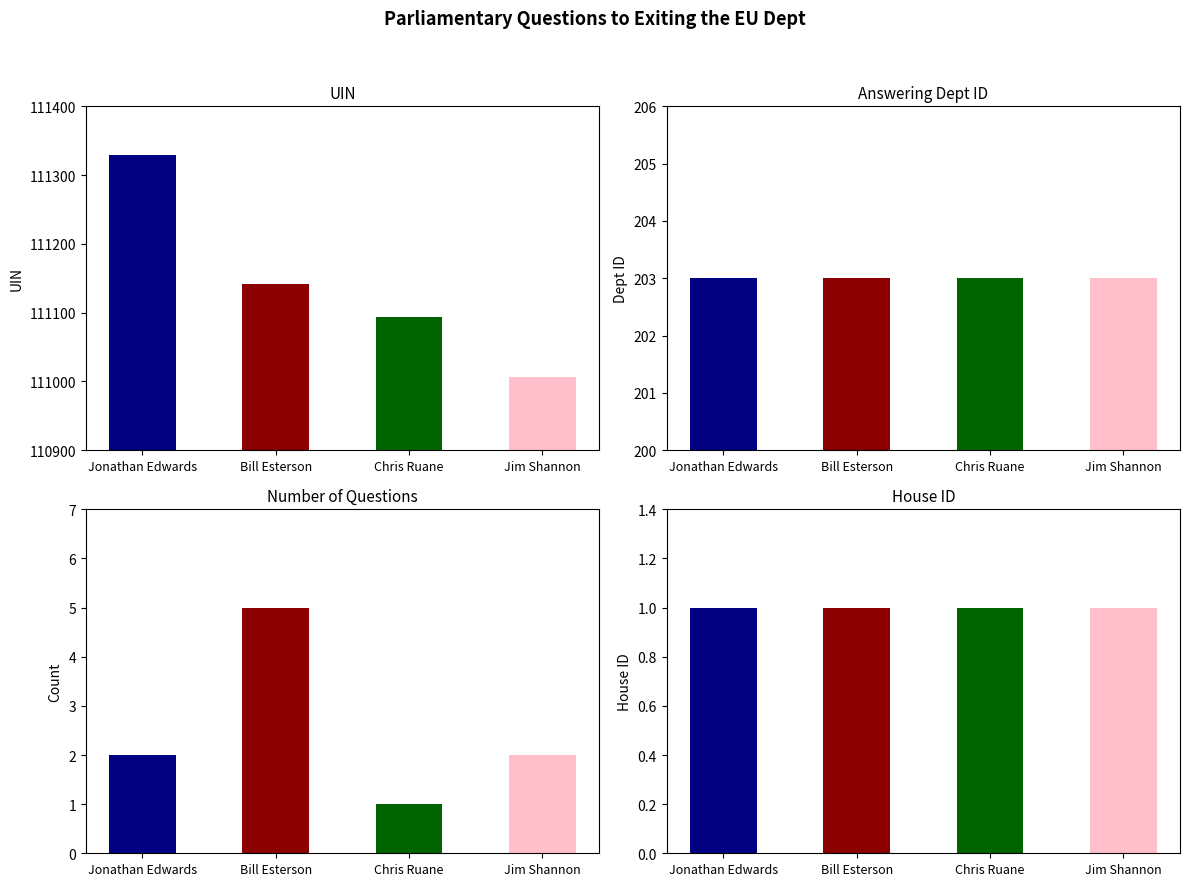

Rank the categories by House ID value from lowest to highest.

Jonathan Edwards, Bill Esterson, Chris Ruane, Jim Shannon